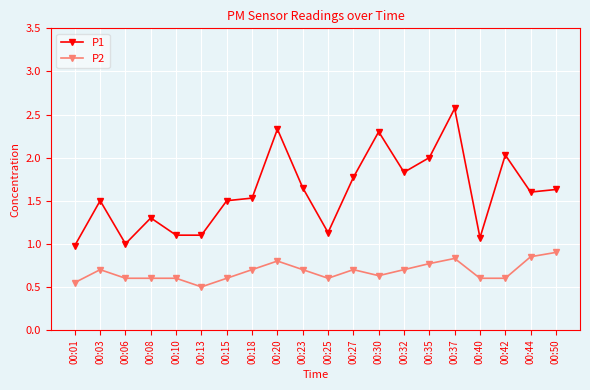

What is the lowest value of the P1 series?

1.0